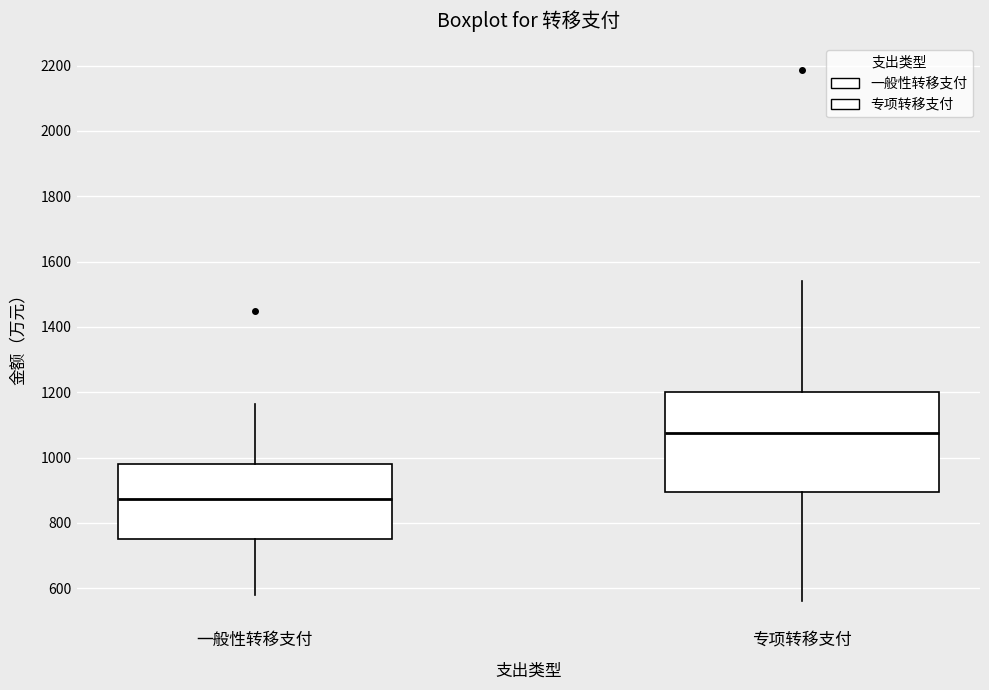

Reading left to right, transcribe this box plot: for each box, give where its median line is, the range the box spans, and where its two whiskers end, as read against the y-axis. The values are not printed on the chart, so give them approximately, as read against the axis.

一般性转移支付: median 880, box 760 to 980, whiskers 580 to 1160
专项转移支付: median 1080, box 900 to 1200, whiskers 560 to 1540